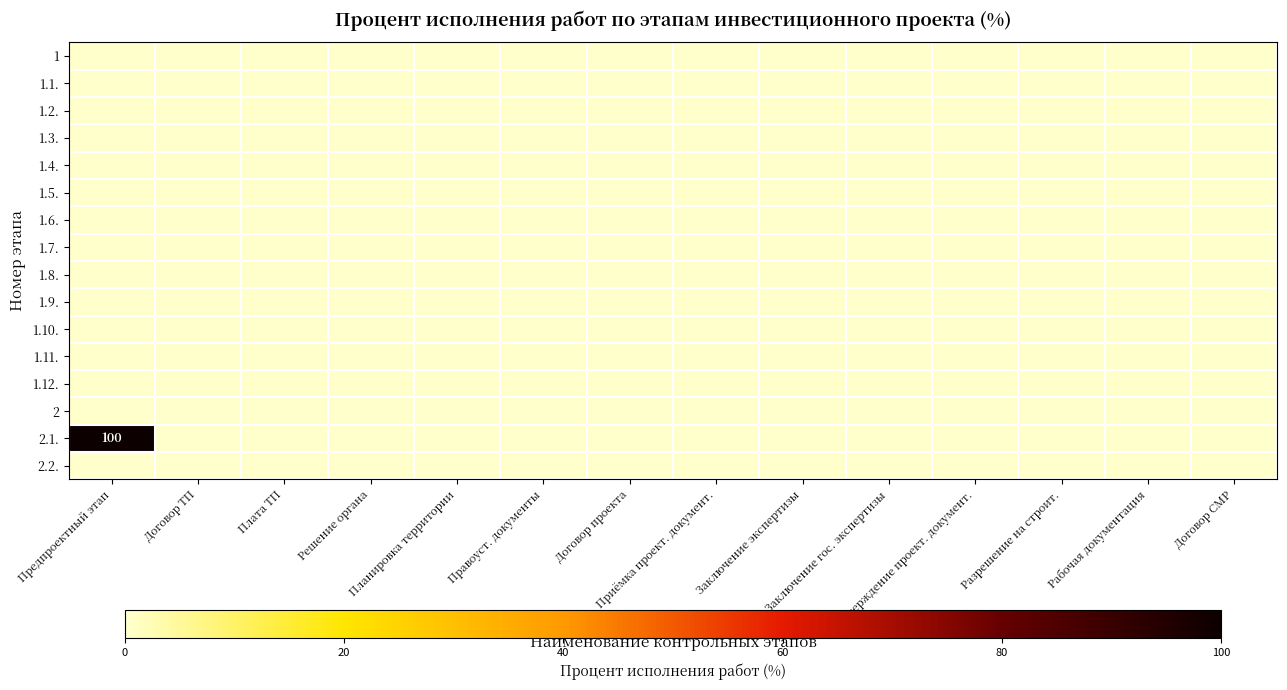

Rank the series by their maximum value, from highest to lowest.

2.1., 1, 1.1., 1.2., 1.3., 1.4., 1.5., 1.6., 1.7., 1.8., 1.9., 1.10., 1.11., 1.12., 2, 2.2.